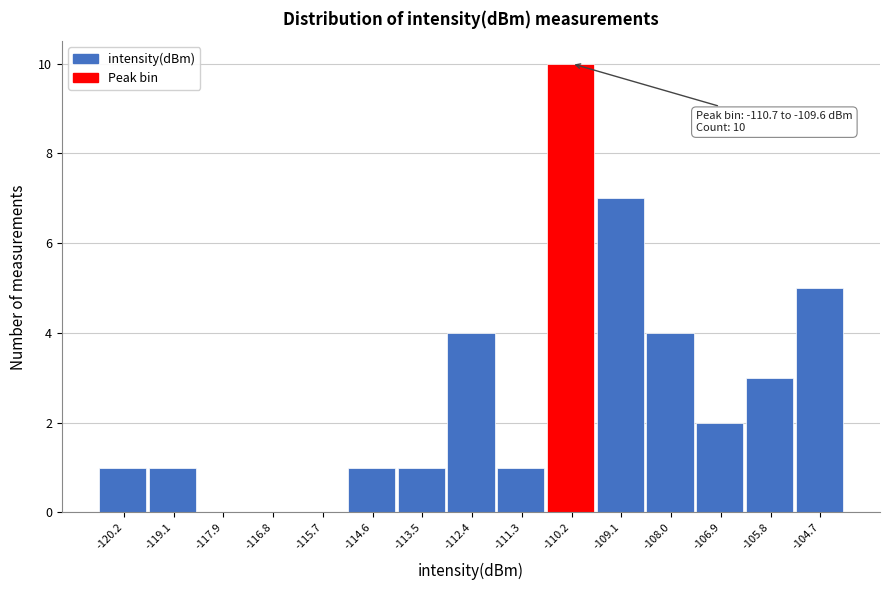

Over which range of the x-axis is the bar tallest?

-110.8 to -109.6